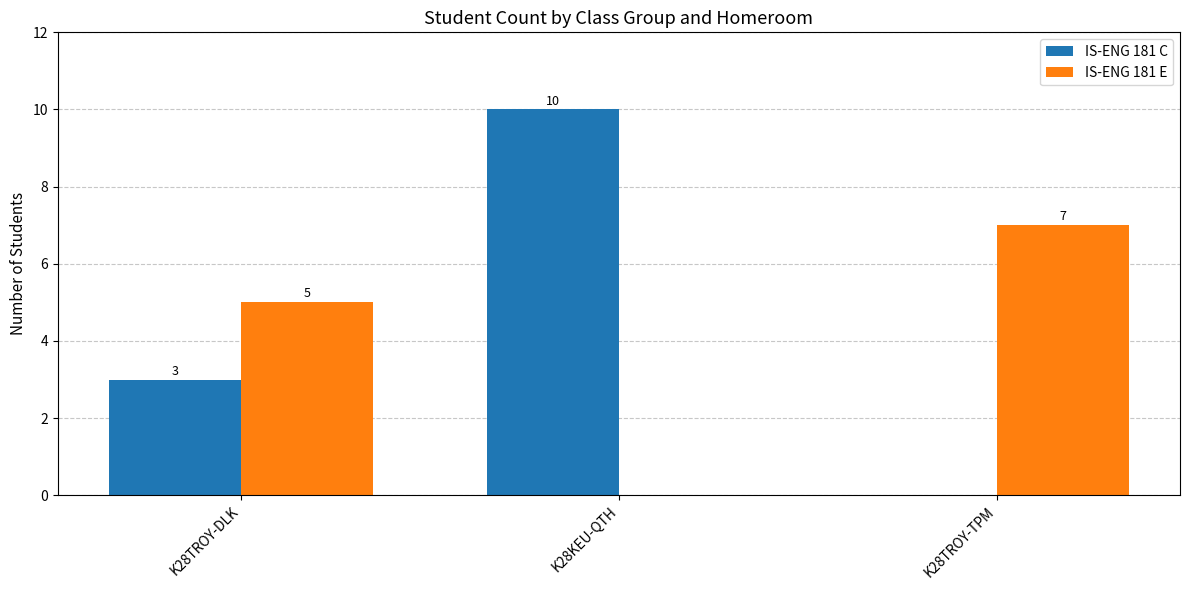

The value of IS-ENG 181 C at K28TROY-TPM is -6. True or false?

False